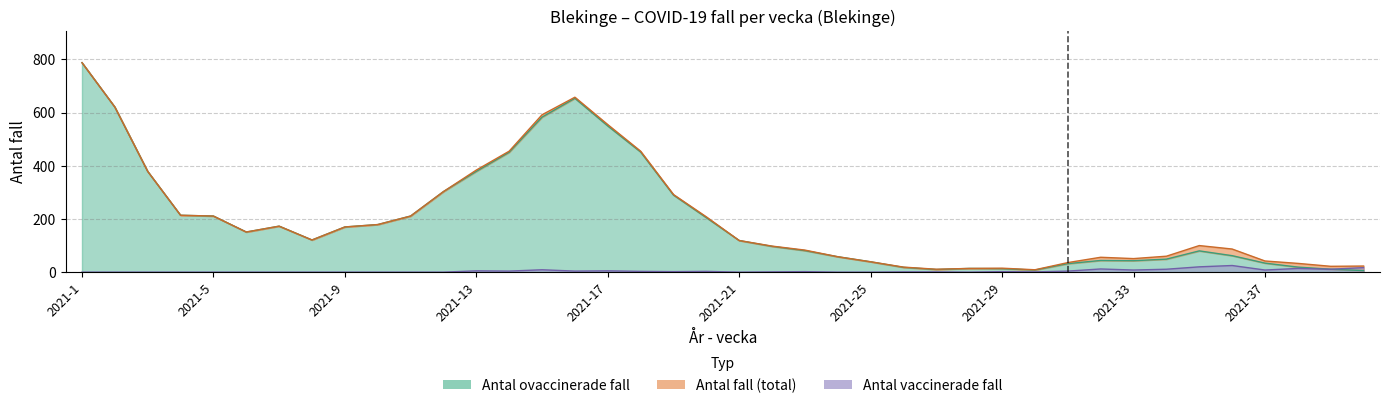

What is the value of the Antal fall point at the 3rd from the left?

379